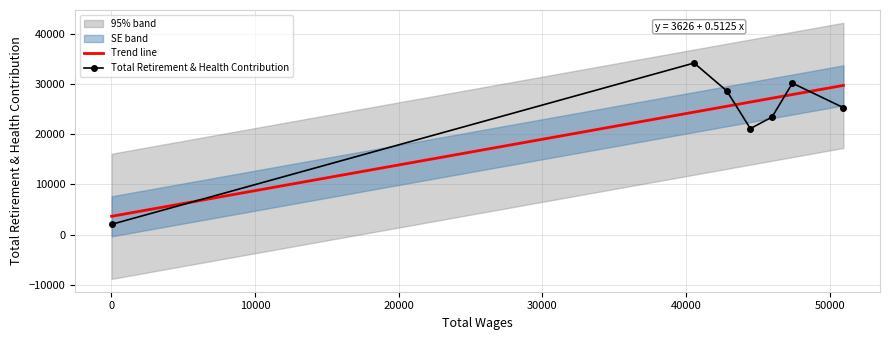

At how many categories does at least one series exceed 9598?

6